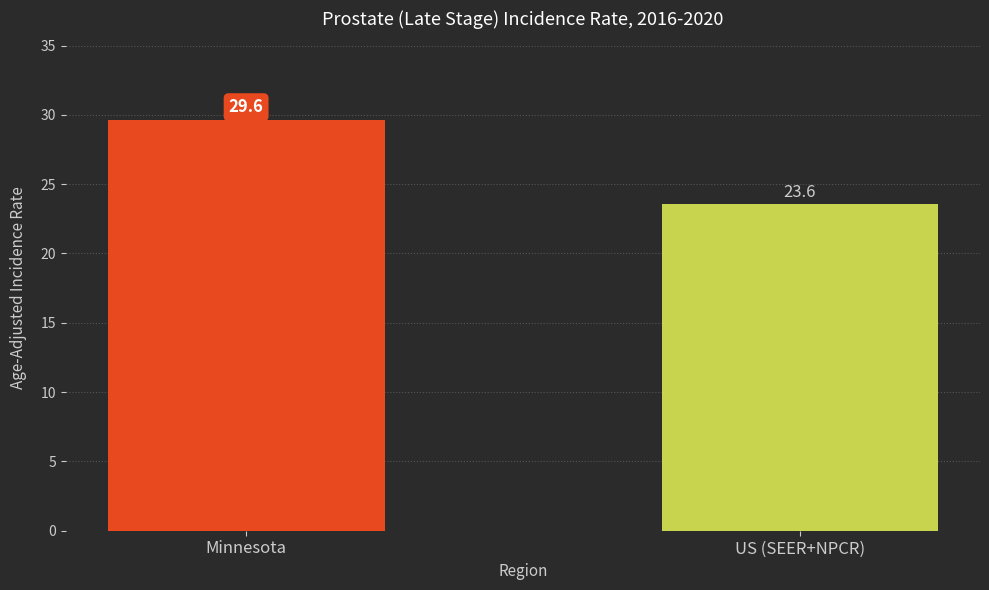

Which has a higher value, Minnesota or US (SEER+NPCR)?

Minnesota